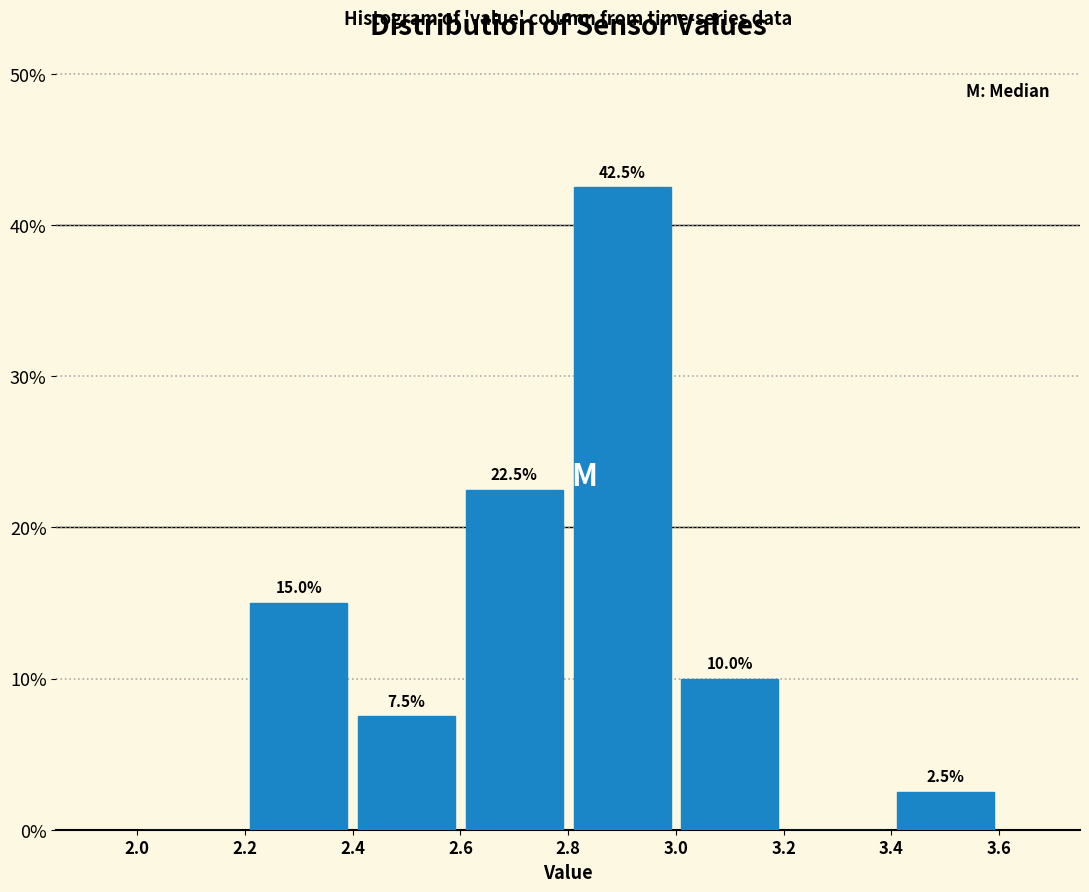

Which range on the x-axis has the tallest bar?

2.8 to 3.0